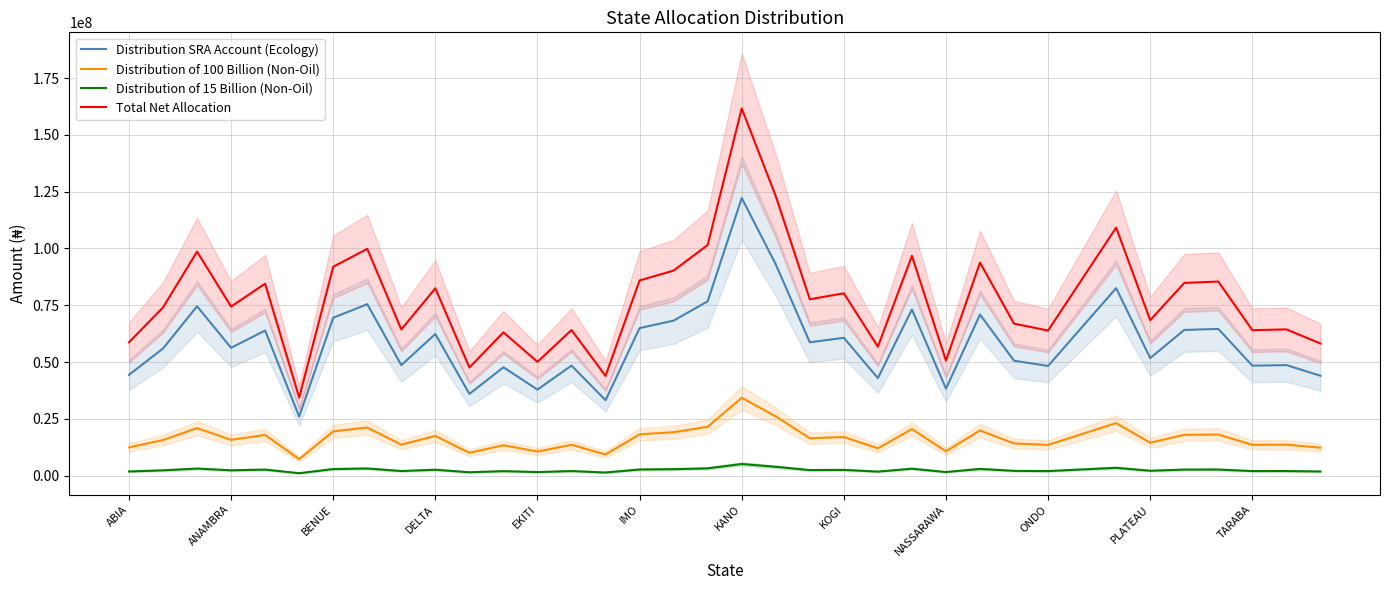

List the series in order of their peak value, highest first.

Total Net Allocation, Distribution SRA Account (Ecology), Distribution of 100 Billion (Non-Oil), Distribution of 15 Billion (Non-Oil)